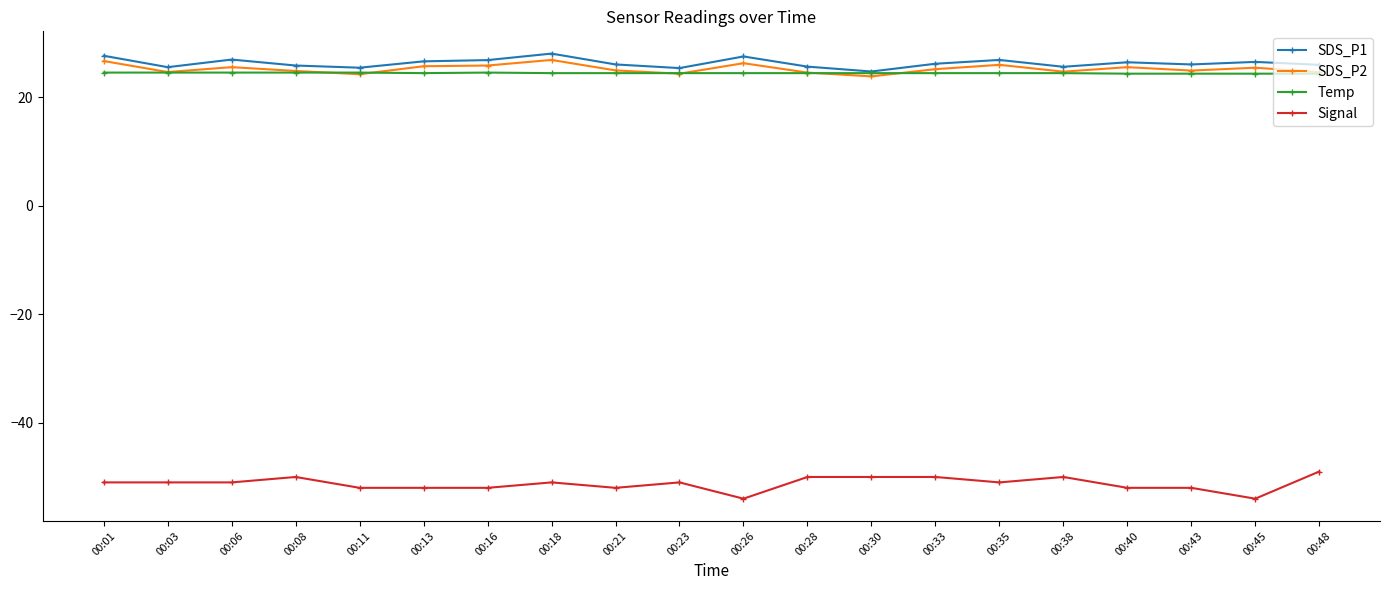

What is the value of the Temp point at the 10th from the left?

24.4